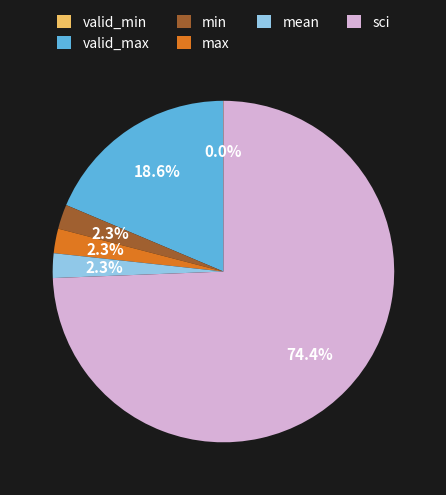

Does any single category account for the majority?

Yes